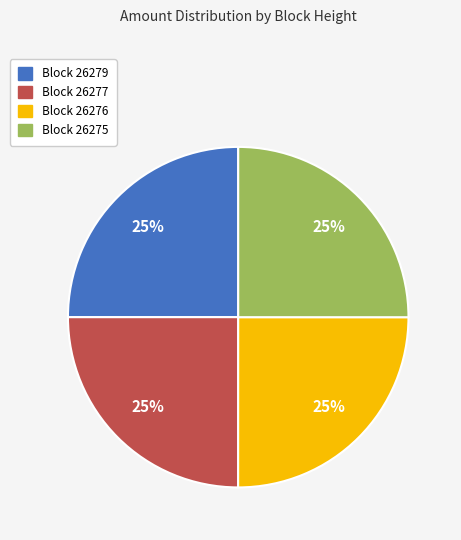

Approximately how many times larger is the value at Block 26279 compared to Block 26277?

1.0